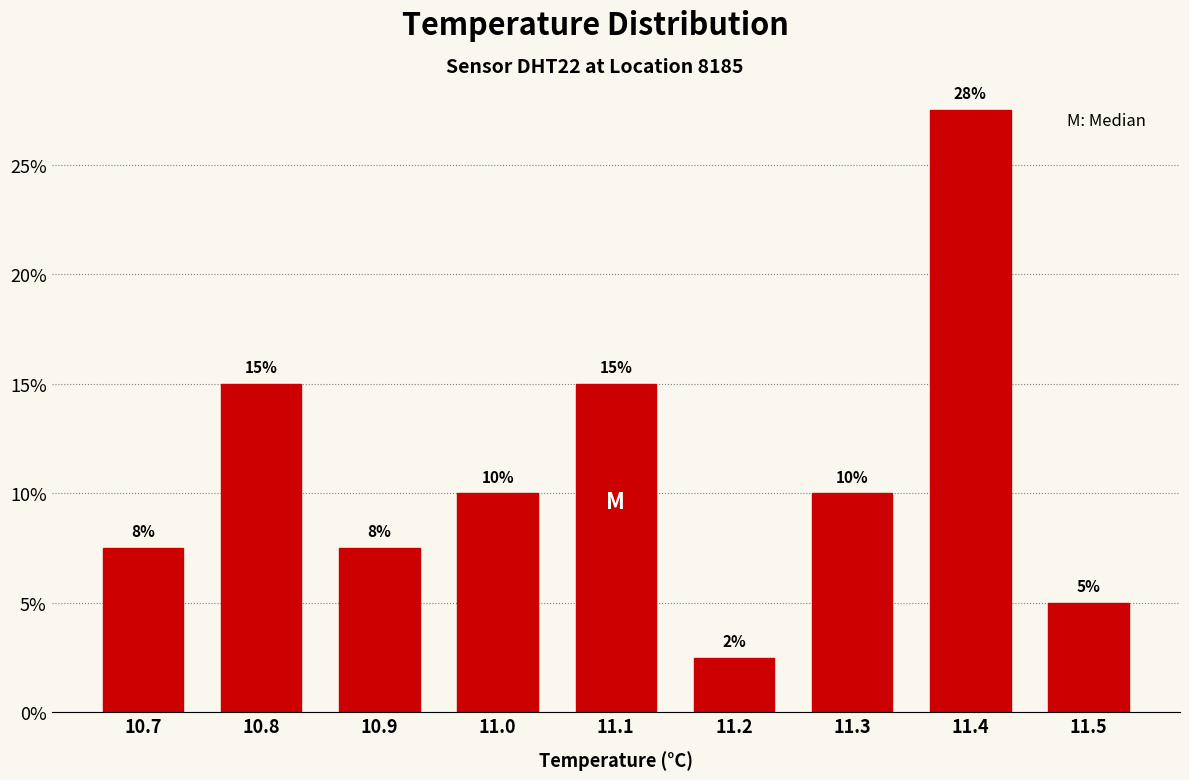

Over which range of the x-axis is the bar tallest?

11.35 to 11.45